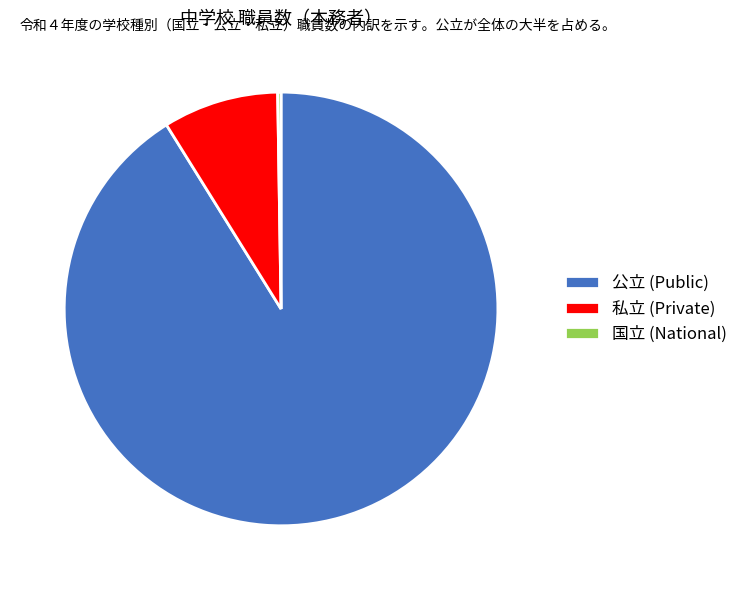

Does any single category account for the majority?

Yes